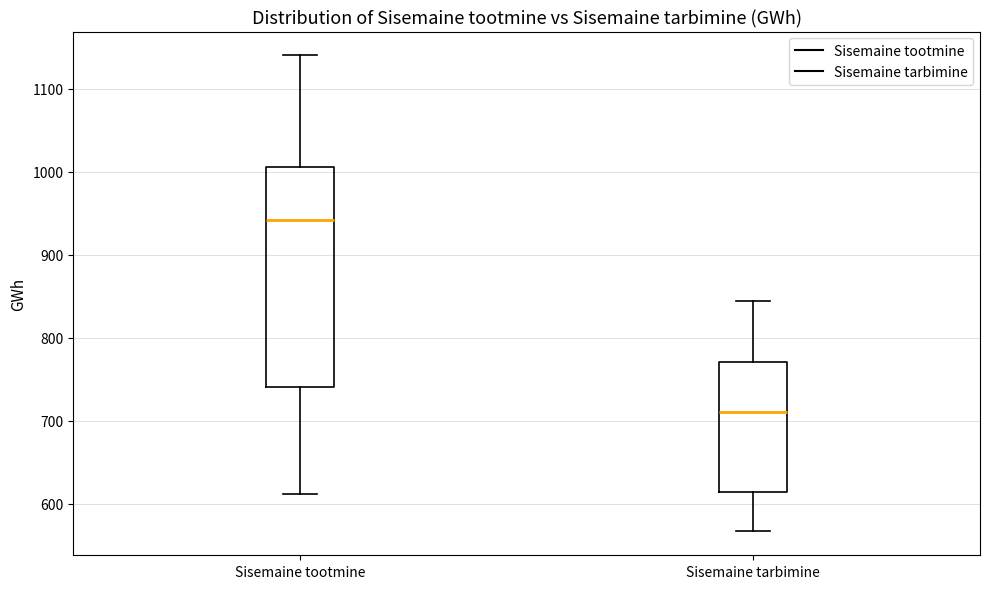

Reading left to right, read every box against the y-axis: the position of its median line, the range the box covers, and the ends of its whiskers. The values are not printed on the chart, so give them approximately, as read against the axis.

Sisemaine tootmine: median 940, box 740 to 1010, whiskers 610 to 1140
Sisemaine tarbimine: median 710, box 610 to 770, whiskers 570 to 840